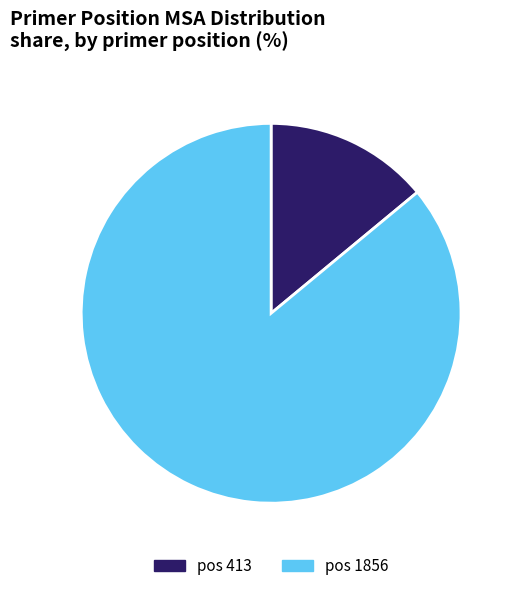

Does any single category account for the majority?

Yes